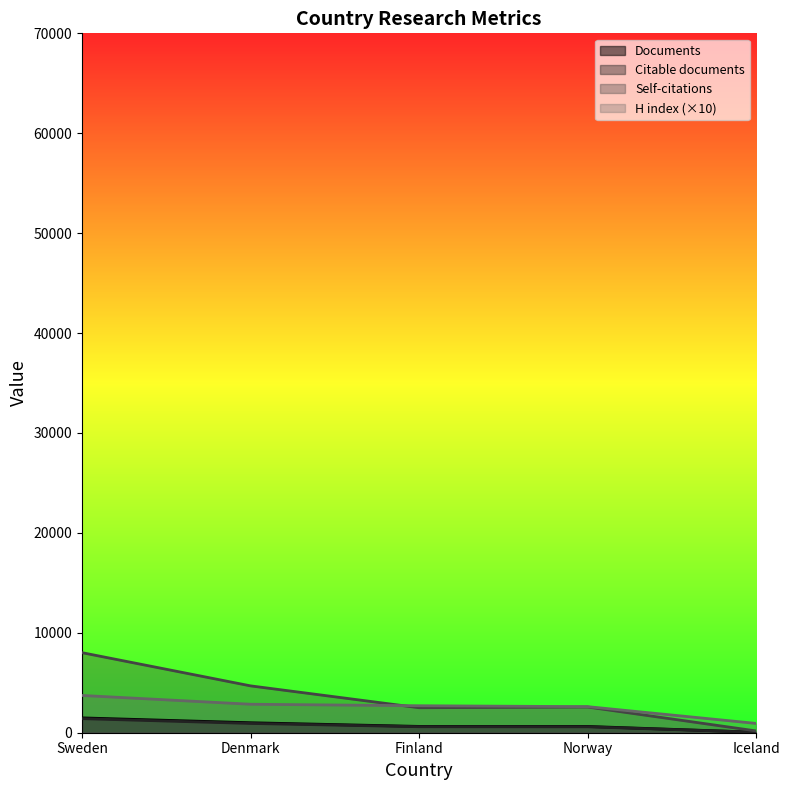

What is the label of the 3rd point from the right?

Finland